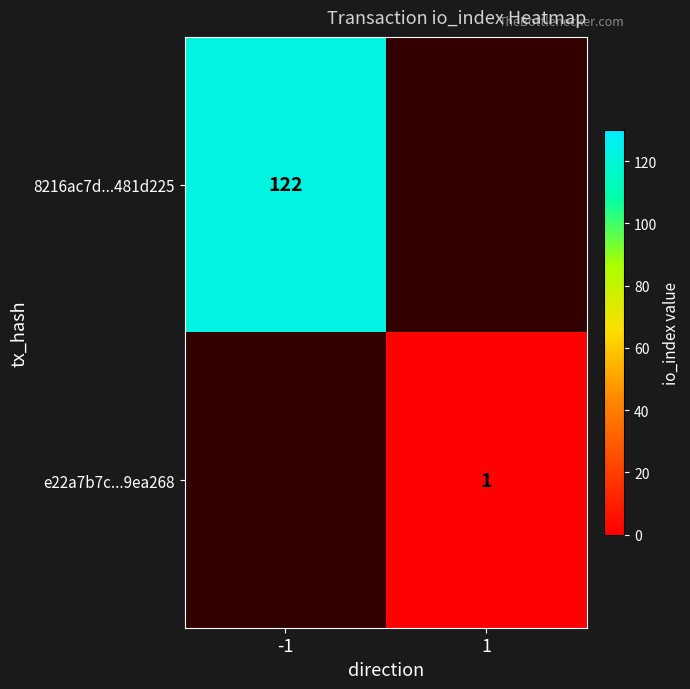

Is the value of 8216ac7d...481d225 at -1 greater than the value of e22a7b7c...9ea268 at 1?

Yes